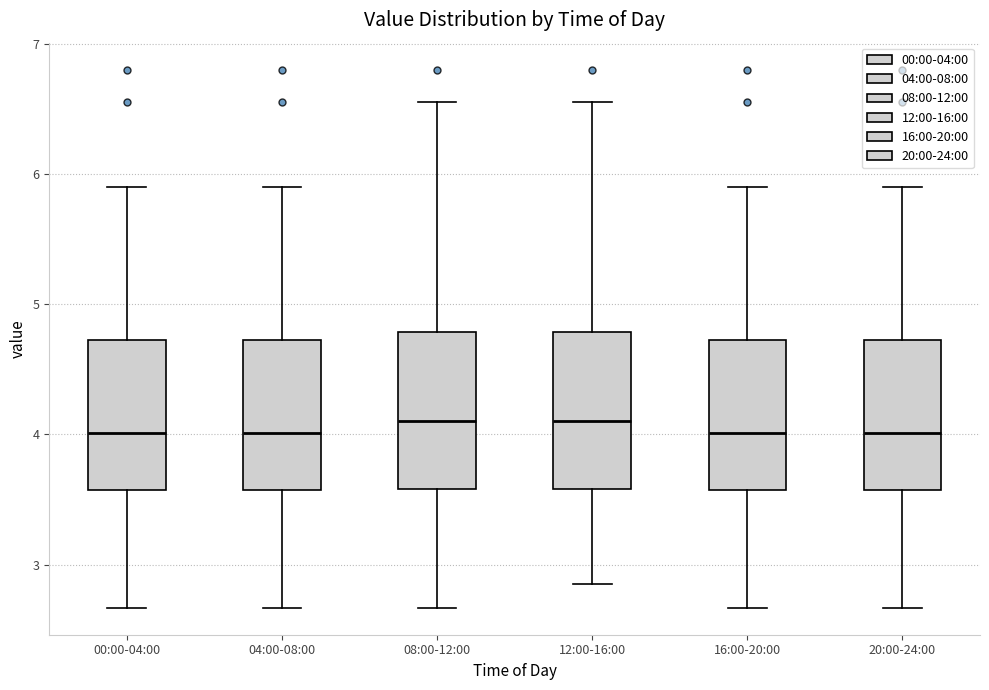

Reading left to right, read every box against the y-axis: the position of its median line, the range the box covers, and the ends of its whiskers. The values are not printed on the chart, so give them approximately, as read against the axis.

00:00-04:00: median 4.0, box 3.6 to 4.7, whiskers 2.7 to 5.9
04:00-08:00: median 4.0, box 3.6 to 4.7, whiskers 2.7 to 5.9
08:00-12:00: median 4.1, box 3.6 to 4.8, whiskers 2.7 to 6.6
12:00-16:00: median 4.1, box 3.6 to 4.8, whiskers 2.9 to 6.6
16:00-20:00: median 4.0, box 3.6 to 4.7, whiskers 2.7 to 5.9
20:00-24:00: median 4.0, box 3.6 to 4.7, whiskers 2.7 to 5.9